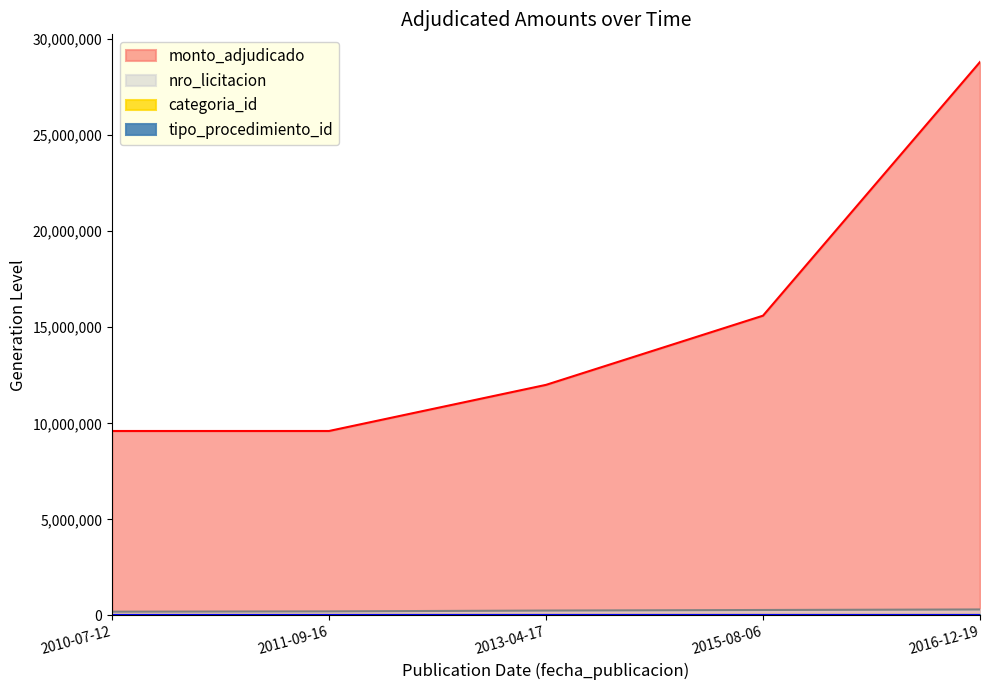

Where is nro_licitacion nearest to the value 254962?

2013-04-17